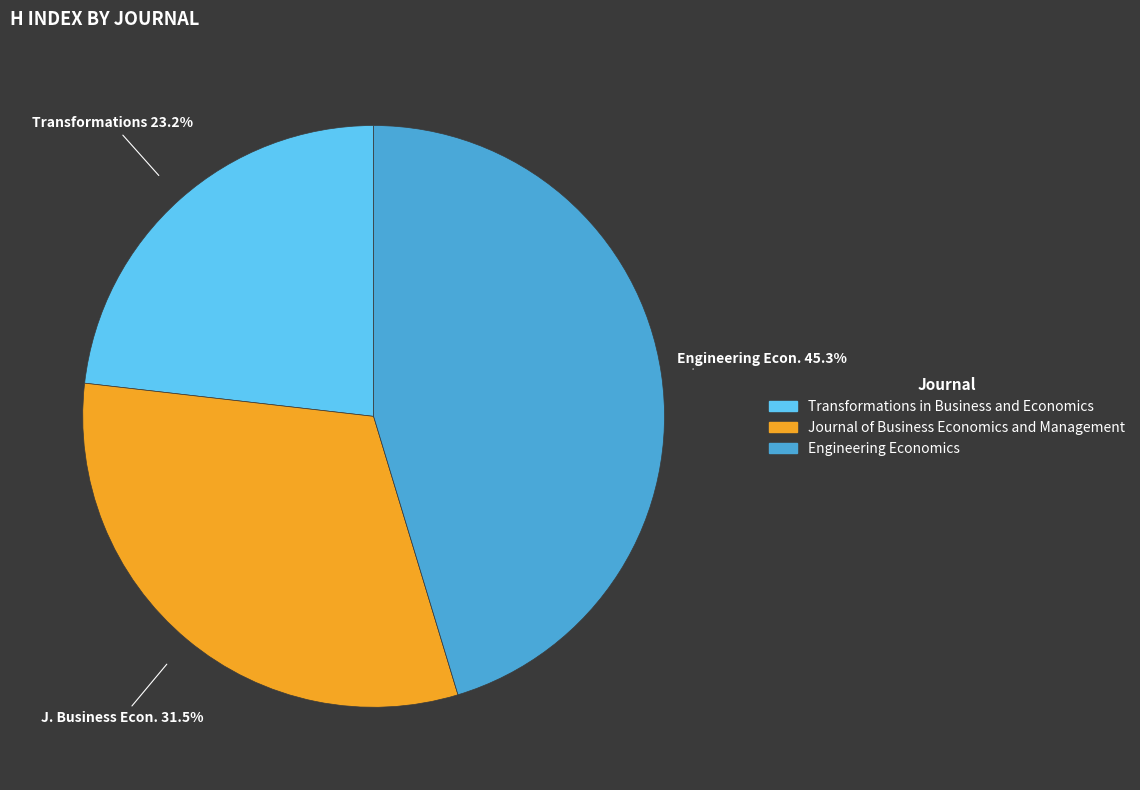

Do Journal of Business Economics and Management and Engineering Economics together represent more than half of the pie?

Yes